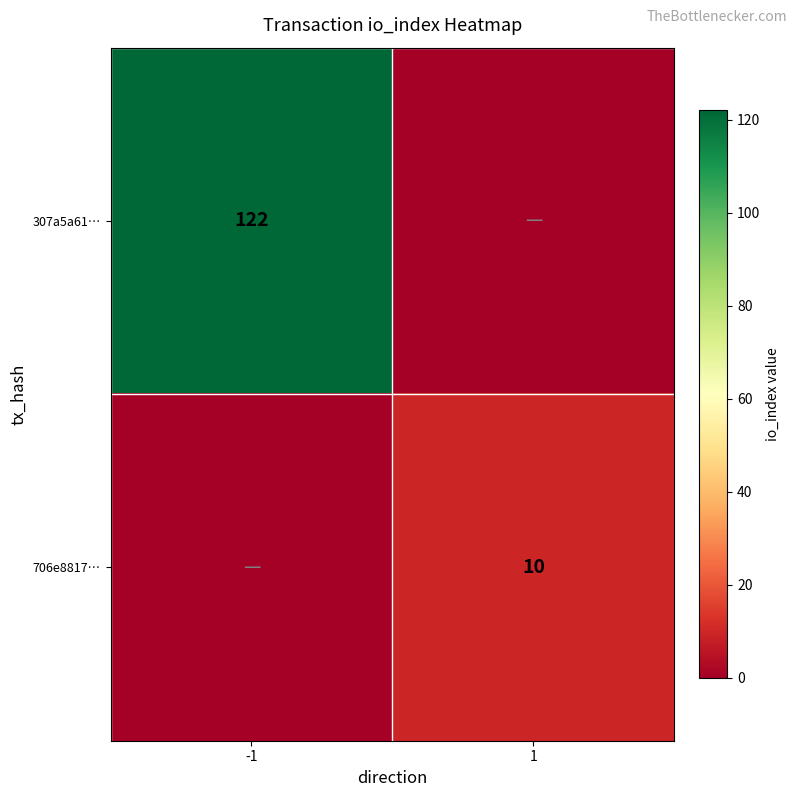

True or false: 307a5a61… has a value of 122 at -1.

True